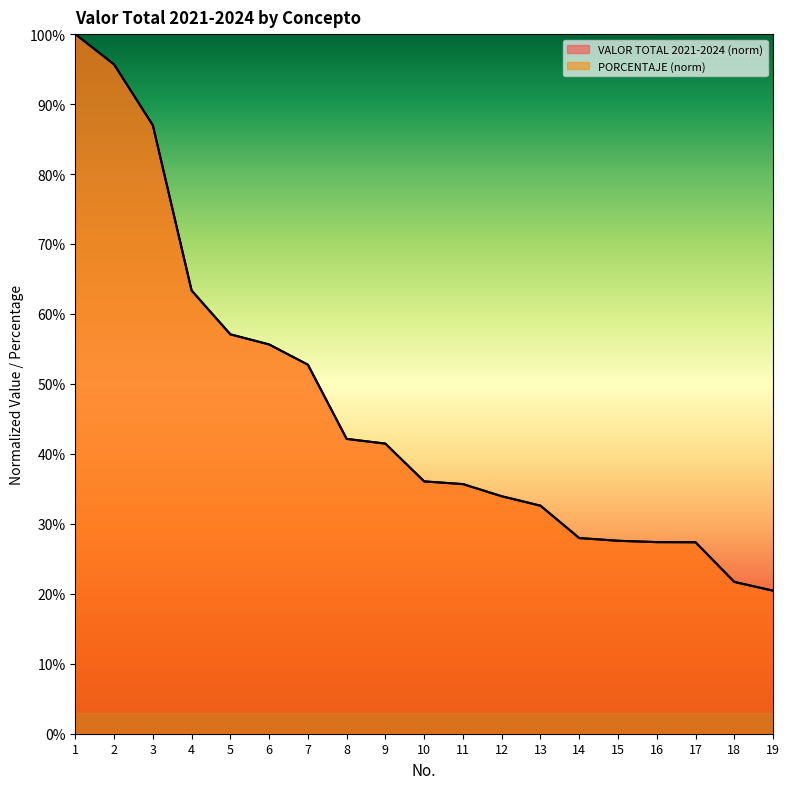

Where is PORCENTAJE nearest to the value 0?

19